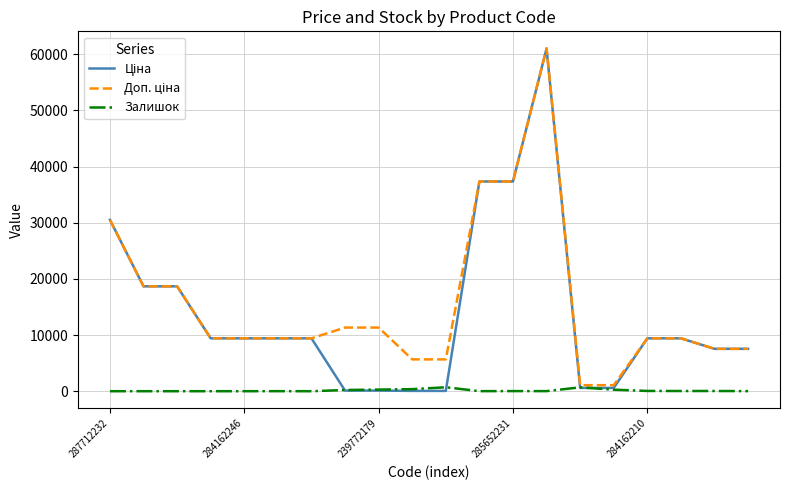

What is the greatest value displayed?

61024.7